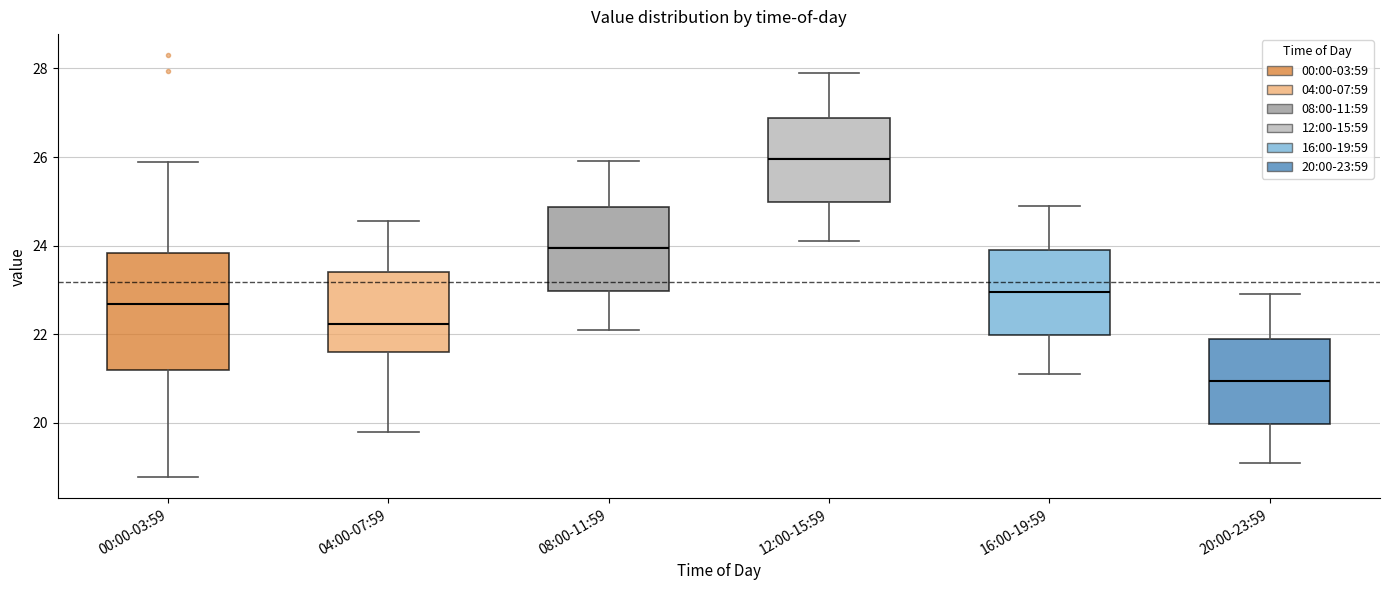

Where is the lower edge of the box for 20:00-23:59 on the y-axis? The values are not printed on the chart, so give them approximately, as read against the axis.

20.0